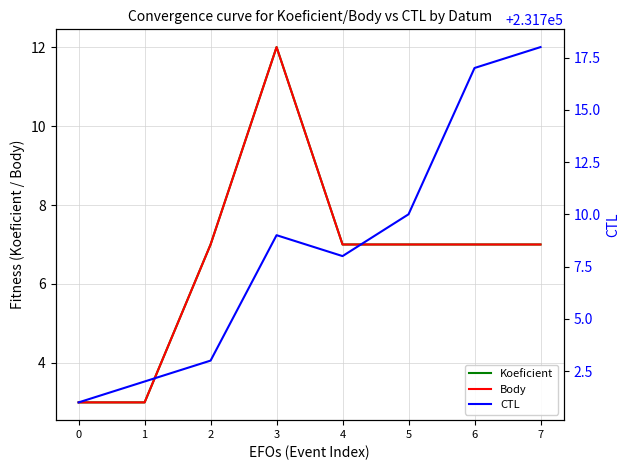

Read the CTL value at 3, to the nearest 10.

231710